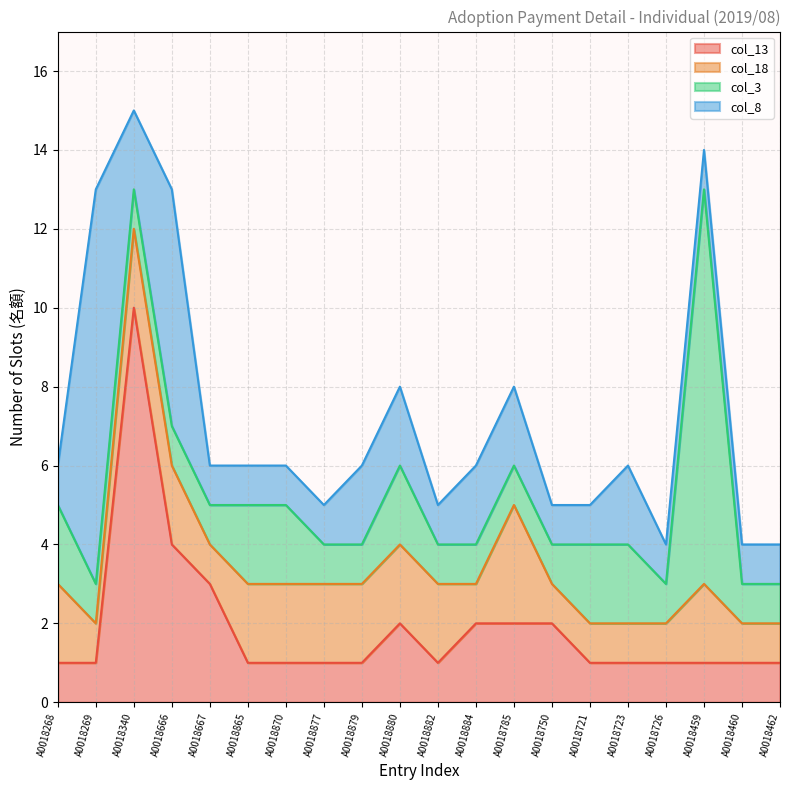

What is the sum of all col_18 values?

32